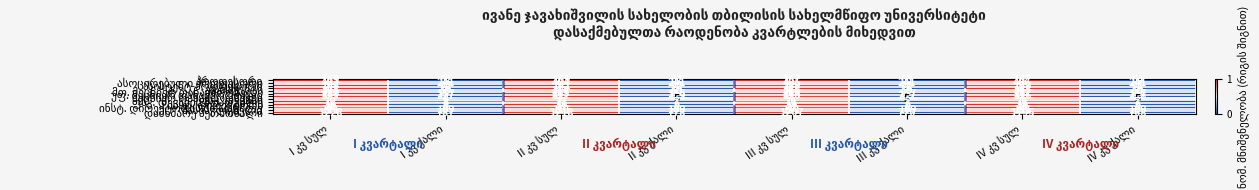

What is the maximum value shown in the chart?

1228